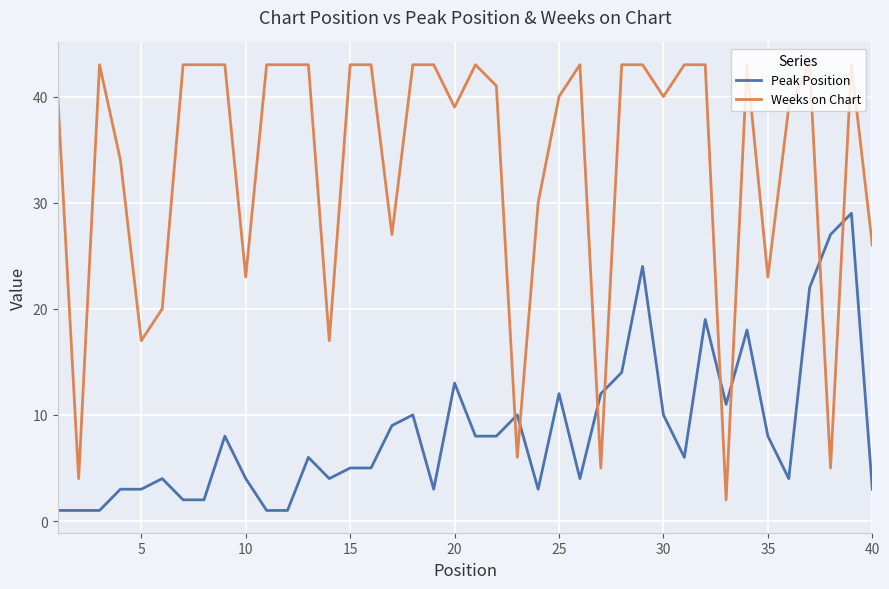

What is the highest value of the Weeks on Chart series?

43